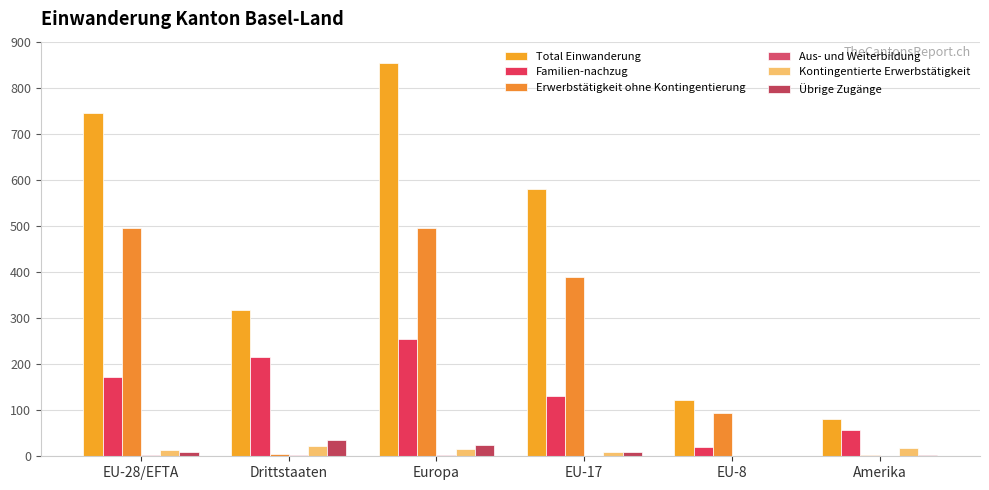

What is the difference between the second highest and minimum values in the Aus- und Weiterbildung series?

3